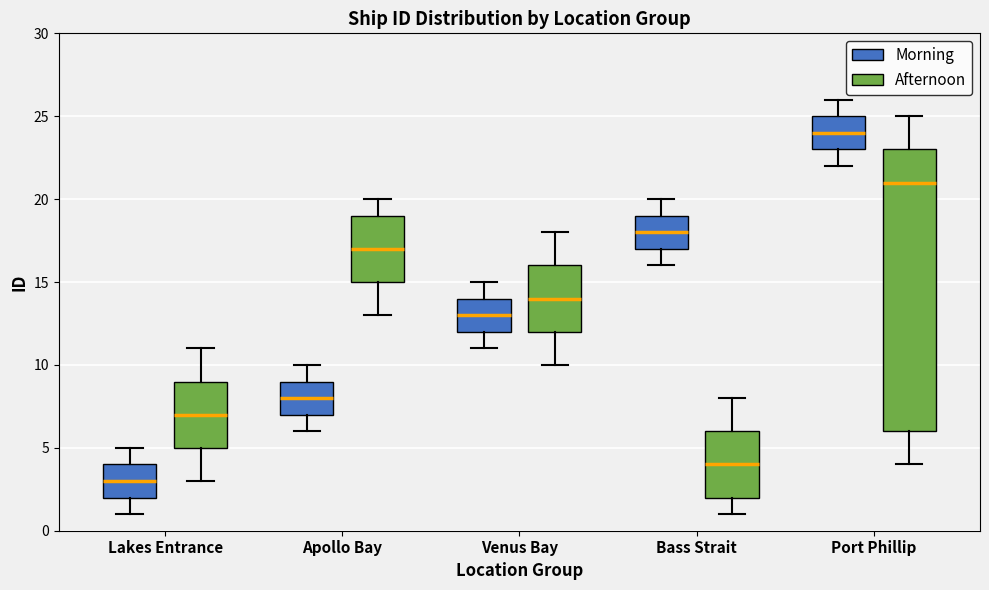

Reading left to right, read every box against the y-axis: the position of its median line, the range the box covers, and the ends of its whiskers. The values are not printed on the chart, so give them approximately, as read against the axis.

Lakes Entrance (Morning): median 3, box 2 to 4, whiskers 1 to 5
Lakes Entrance (Afternoon): median 7, box 5 to 9, whiskers 3 to 11
Apollo Bay (Morning): median 8, box 7 to 9, whiskers 6 to 10
Apollo Bay (Afternoon): median 17, box 15 to 19, whiskers 13 to 20
Venus Bay (Morning): median 13, box 12 to 14, whiskers 11 to 15
Venus Bay (Afternoon): median 14, box 12 to 16, whiskers 10 to 18
Bass Strait (Morning): median 18, box 17 to 19, whiskers 16 to 20
Bass Strait (Afternoon): median 4, box 2 to 6, whiskers 1 to 8
Port Phillip (Morning): median 24, box 23 to 25, whiskers 22 to 26
Port Phillip (Afternoon): median 21, box 6 to 23, whiskers 4 to 25